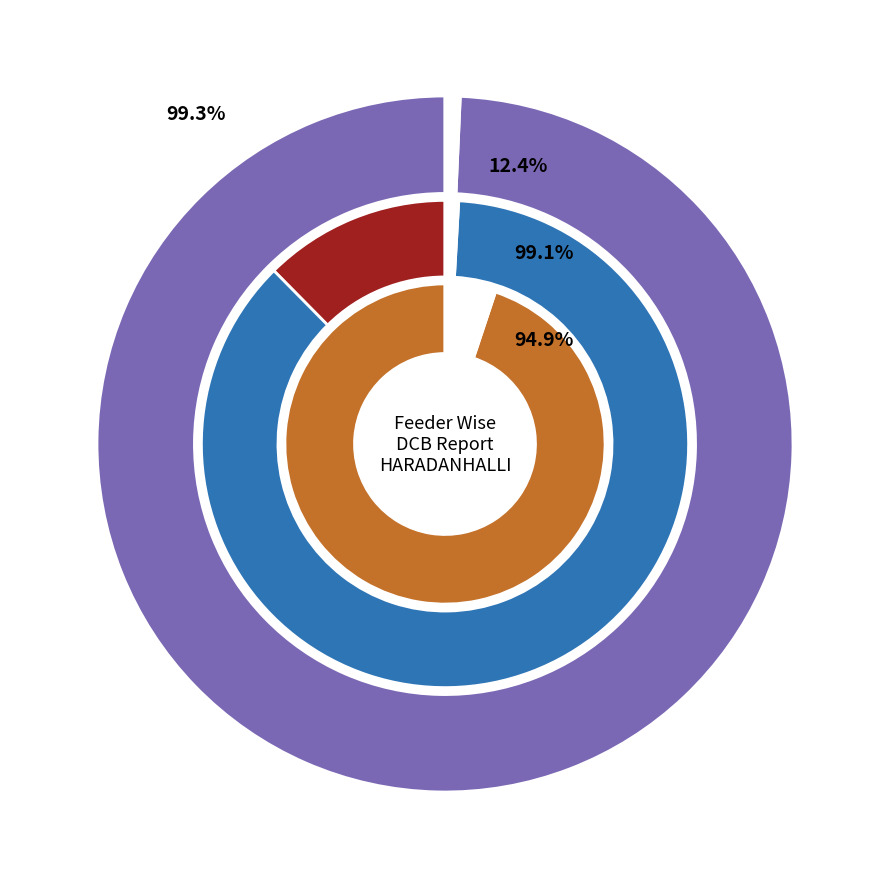

True or false: HARADANHALLI-1214 accounts for 1% of the total.

True